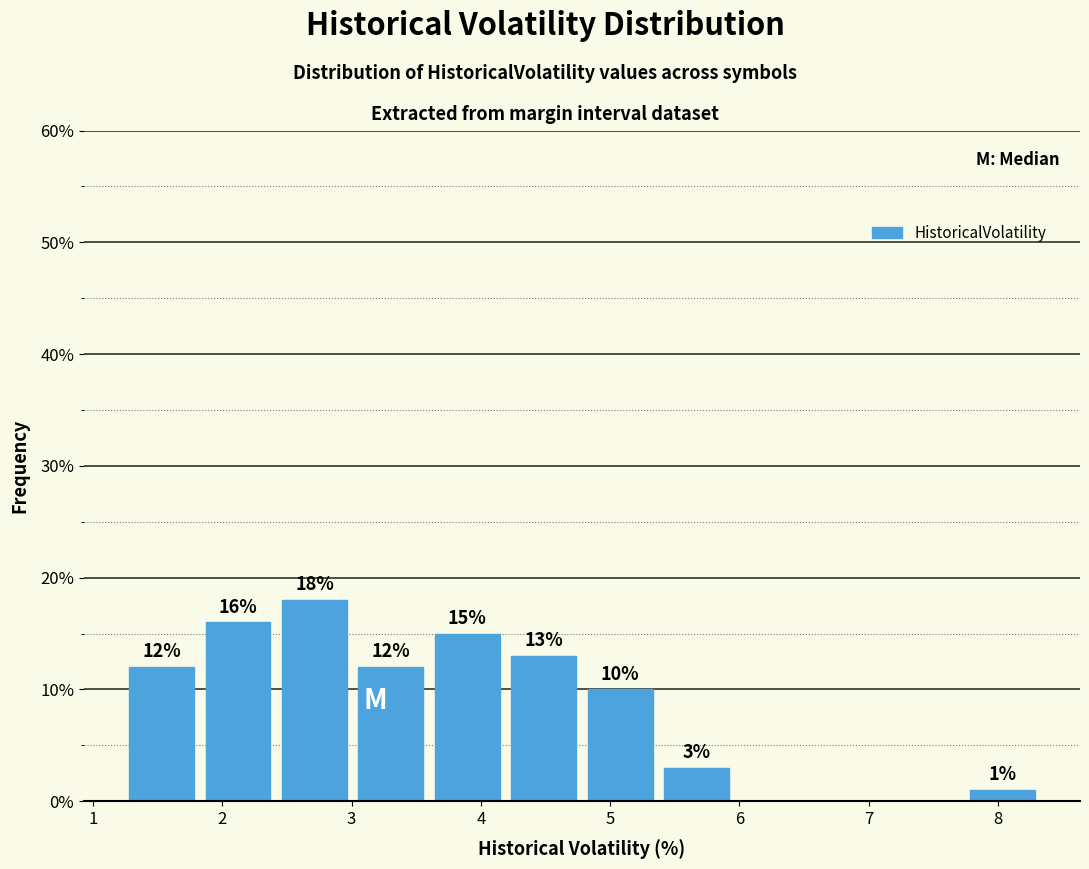

Over which range of the x-axis is the bar tallest?

2.4 to 3.0